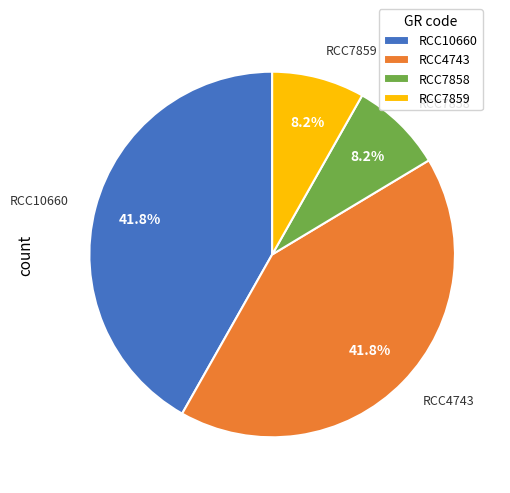

To the nearest percent, what percentage of the pie is RCC10660?

42%